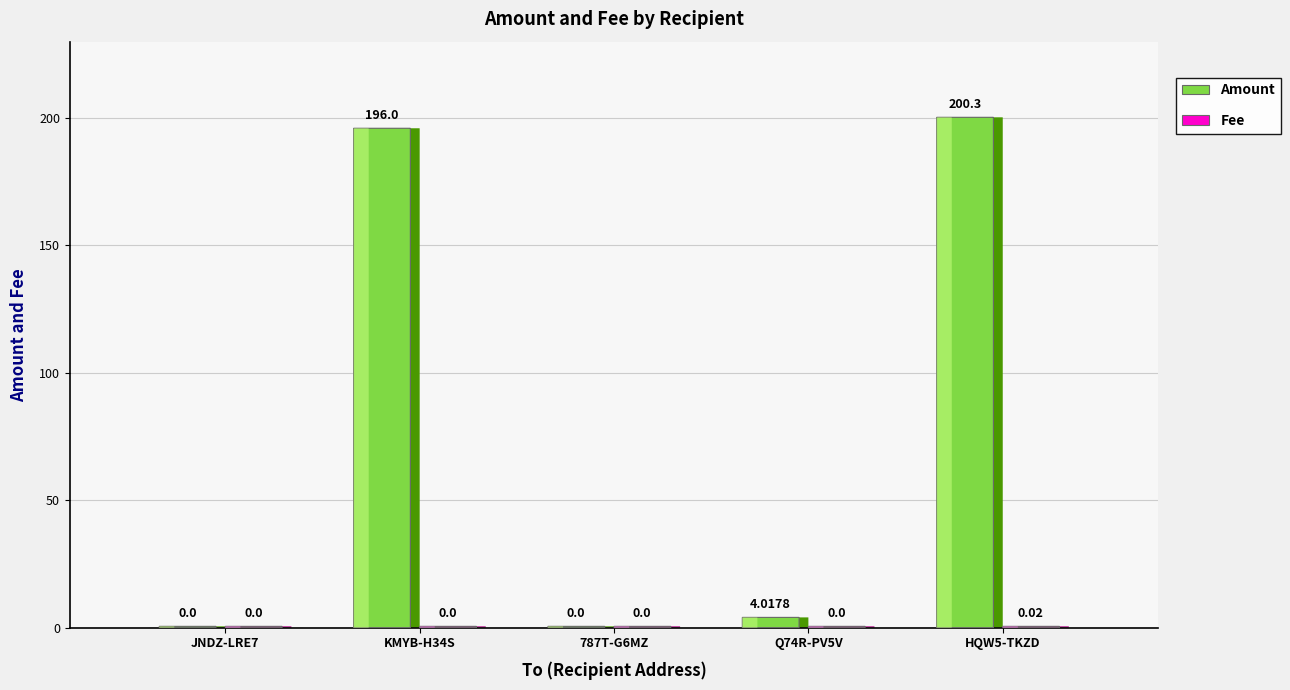

What position from the left is S-HQW5-TKZD-BHVZ-6GJYJ?

5